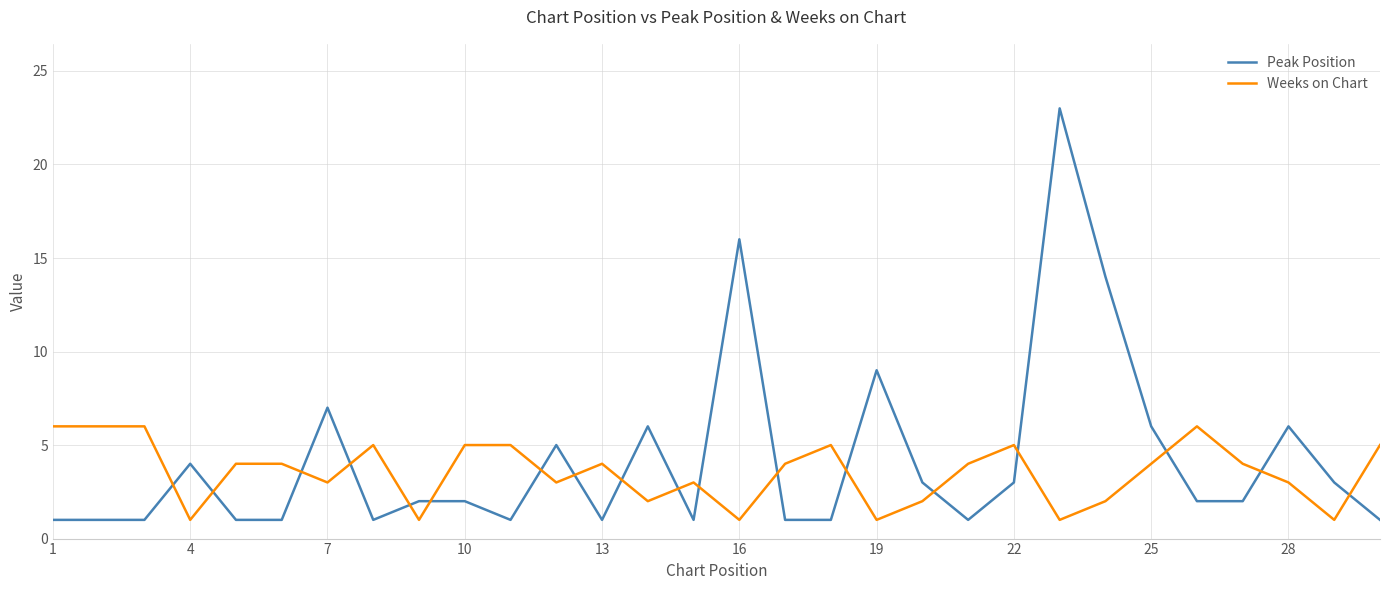

Which series ends up on top after the final intersection of Peak Position and Weeks on Chart?

Weeks on Chart